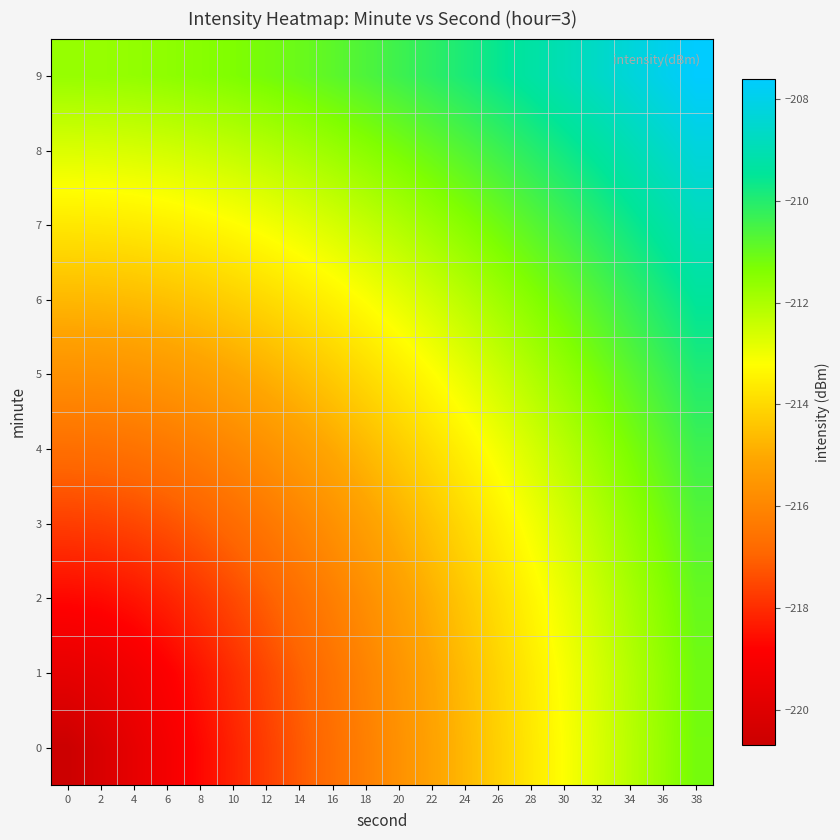

Reading left to right, transcribe all the data shown in this chart.

0: 0=-220.7	2=-220.2	4=-219.7	6=-219.2	8=-218.7	10=-218.2	12=-217.7	14=-217.2	16=-216.7	18=-216.2	20=-215.7	22=-215.2	24=-214.7	26=-214.2	28=-213.7	30=-213.2	32=-212.7	34=-212.2	36=-211.7	38=-211.2
1: 0=-219.7	2=-219.6	4=-219.3	6=-218.9	8=-218.5	10=-218.0	12=-217.5	14=-217.0	16=-216.6	18=-216.1	20=-215.6	22=-215.1	24=-214.6	26=-214.1	28=-213.6	30=-213.1	32=-212.6	34=-212.1	36=-211.6	38=-211.1
2: 0=-218.7	2=-218.6	4=-218.5	6=-218.2	8=-217.9	10=-217.5	12=-217.1	14=-216.7	16=-216.2	18=-215.8	20=-215.3	22=-214.8	24=-214.4	26=-213.9	28=-213.4	30=-212.9	32=-212.4	34=-212.0	36=-211.5	38=-211.0
3: 0=-217.7	2=-217.6	4=-217.5	6=-217.3	8=-217.1	10=-216.8	12=-216.4	14=-216.1	16=-215.7	18=-215.3	20=-214.9	22=-214.4	24=-214.0	26=-213.5	28=-213.1	30=-212.6	32=-212.1	34=-211.7	36=-211.2	38=-210.7
4: 0=-216.7	2=-216.7	4=-216.6	6=-216.4	8=-216.2	10=-216.0	12=-215.7	14=-215.4	16=-215.0	18=-214.7	20=-214.3	22=-213.9	24=-213.5	26=-213.1	28=-212.6	30=-212.2	32=-211.7	34=-211.3	36=-210.8	38=-210.4
5: 0=-215.7	2=-215.7	4=-215.6	6=-215.5	8=-215.3	10=-215.1	12=-214.9	14=-214.6	16=-214.3	18=-214.0	20=-213.6	22=-213.3	24=-212.9	26=-212.5	28=-212.1	30=-211.7	32=-211.3	34=-210.8	36=-210.4	38=-210.0
6: 0=-214.7	2=-214.7	4=-214.6	6=-214.5	8=-214.4	10=-214.2	12=-214.0	14=-213.7	16=-213.5	18=-213.2	20=-212.9	22=-212.5	24=-212.2	26=-211.8	28=-211.5	30=-211.1	32=-210.7	34=-210.3	36=-209.9	38=-209.5
7: 0=-213.7	2=-213.7	4=-213.6	6=-213.5	8=-213.4	10=-213.3	12=-213.1	14=-212.9	16=-212.6	18=-212.4	20=-212.1	22=-211.8	24=-211.5	26=-211.1	28=-210.8	30=-210.4	32=-210.1	34=-209.7	36=-209.3	38=-208.9
8: 0=-212.7	2=-212.7	4=-212.6	6=-212.5	8=-212.4	10=-212.3	12=-212.1	14=-212.0	16=-211.7	18=-211.5	20=-211.3	22=-211.0	24=-210.7	26=-210.4	28=-210.1	30=-209.7	32=-209.4	34=-209.0	36=-208.6	38=-208.3
9: 0=-211.7	2=-211.7	4=-211.6	6=-211.6	8=-211.5	10=-211.3	12=-211.2	14=-211.0	16=-210.8	18=-210.6	20=-210.4	22=-210.1	24=-209.9	26=-209.6	28=-209.3	30=-209.0	32=-208.6	34=-208.3	36=-208.0	38=-207.6